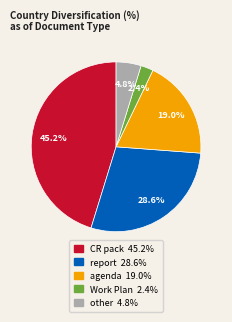

Is there a majority slice in this chart?

No